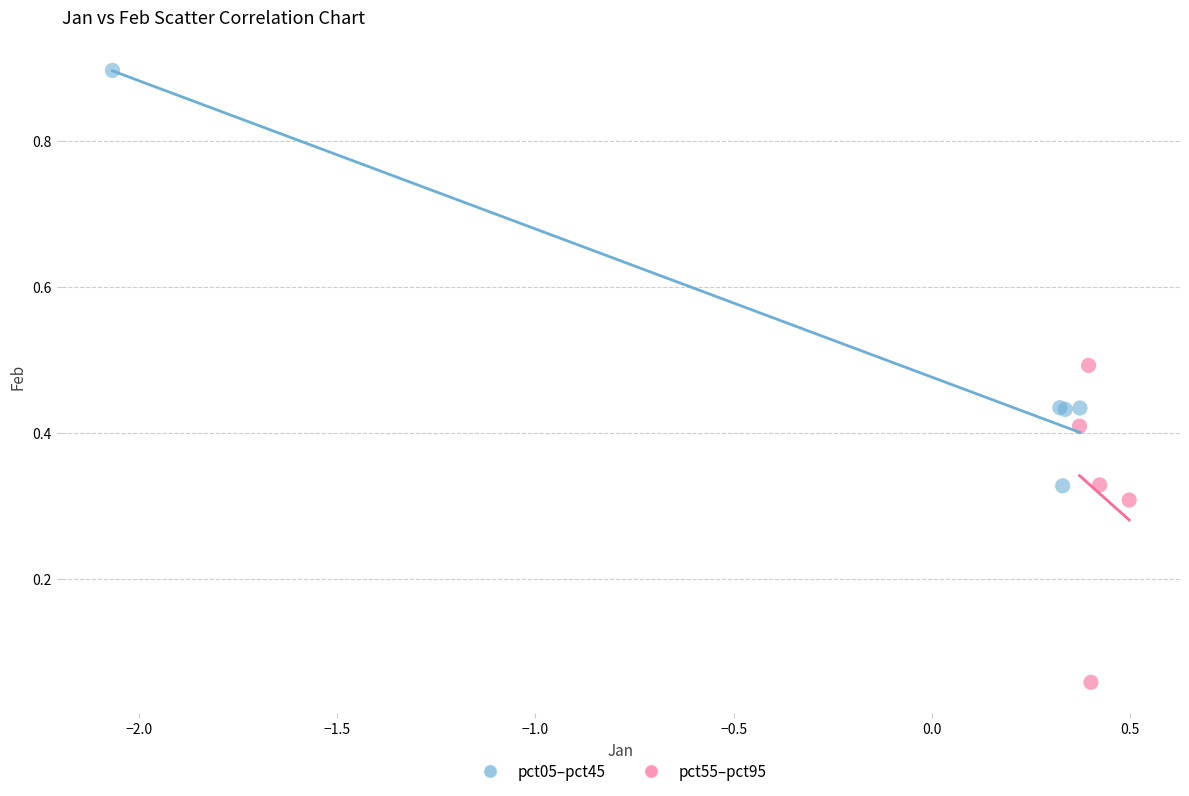

Which series contains the lowest Y value?

pct55–pct95